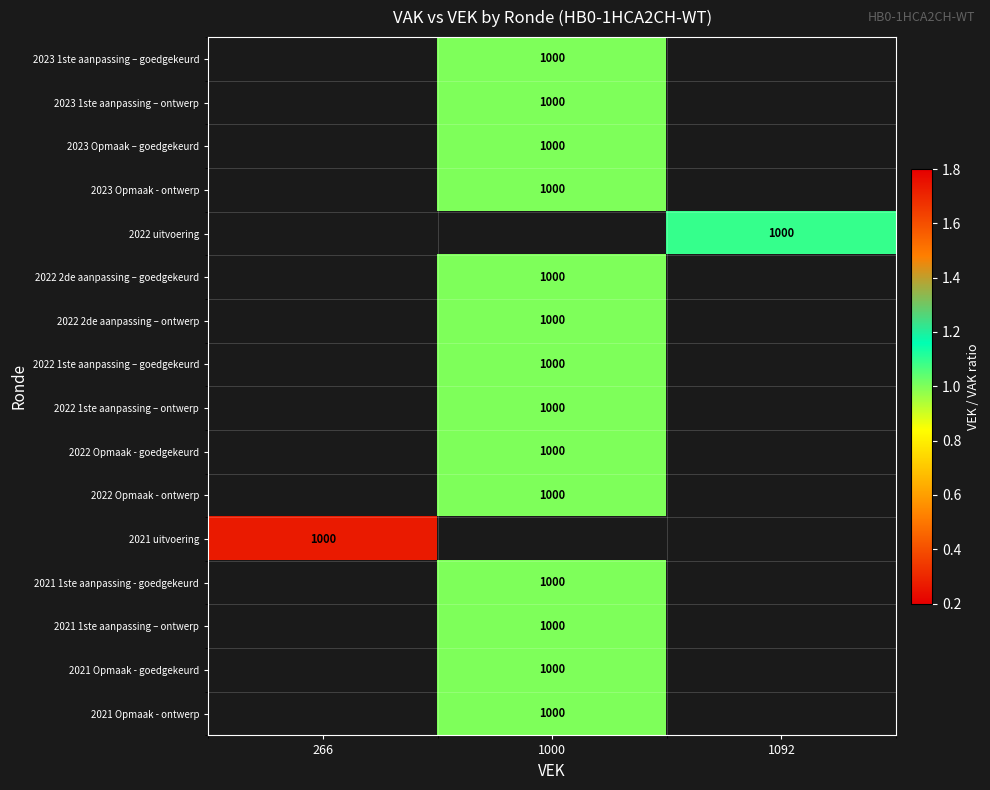

Which category has the lowest value across all series?

266